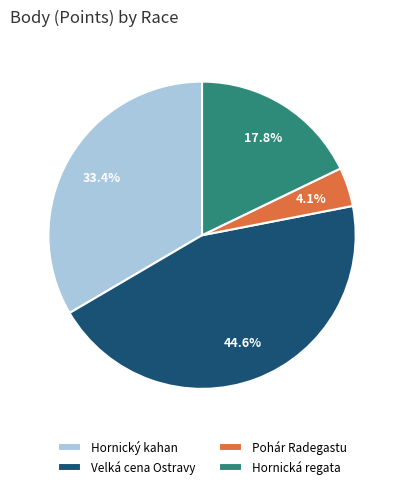

Which has a higher value, Hornický kahan or Hornická regata?

Hornický kahan